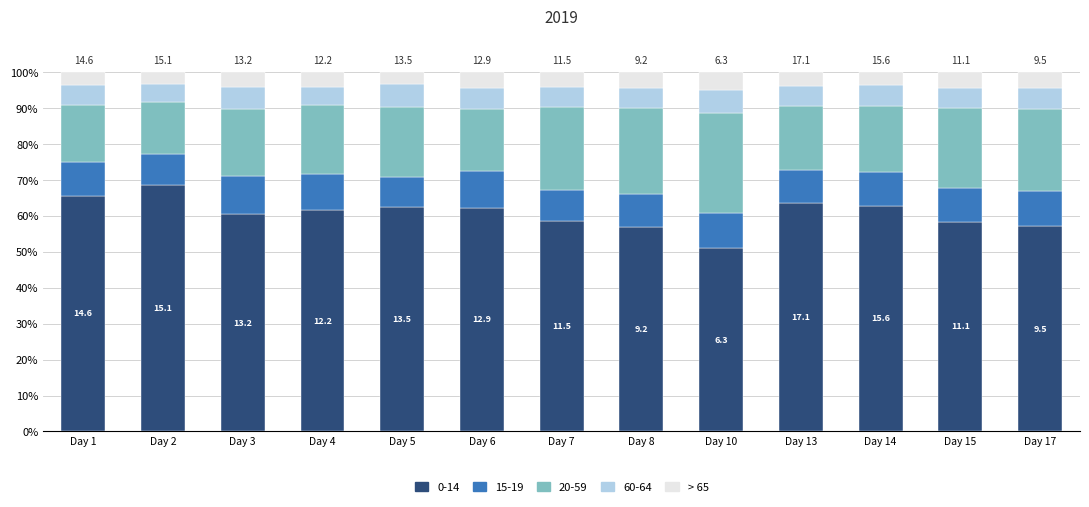

What is the difference between the maximum and minimum values in the 0-14 series?

17.5